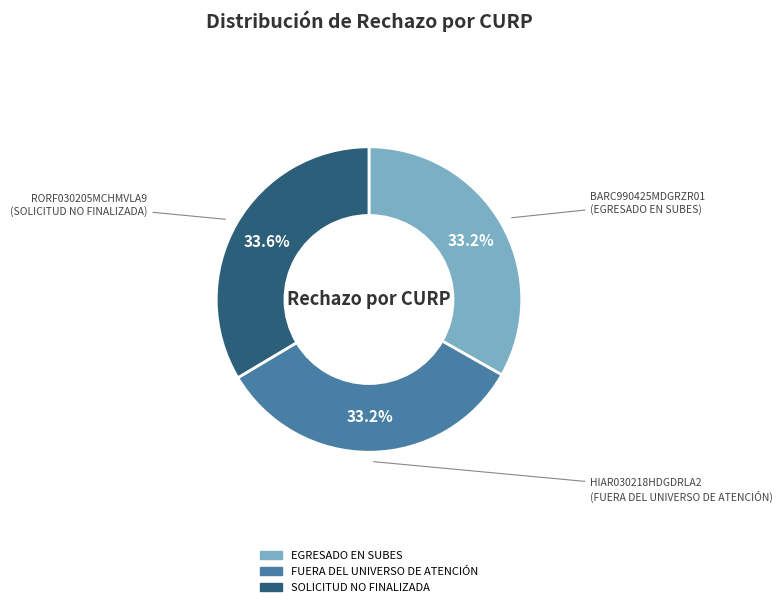

Is there any slice that represents more than half of the pie?

No